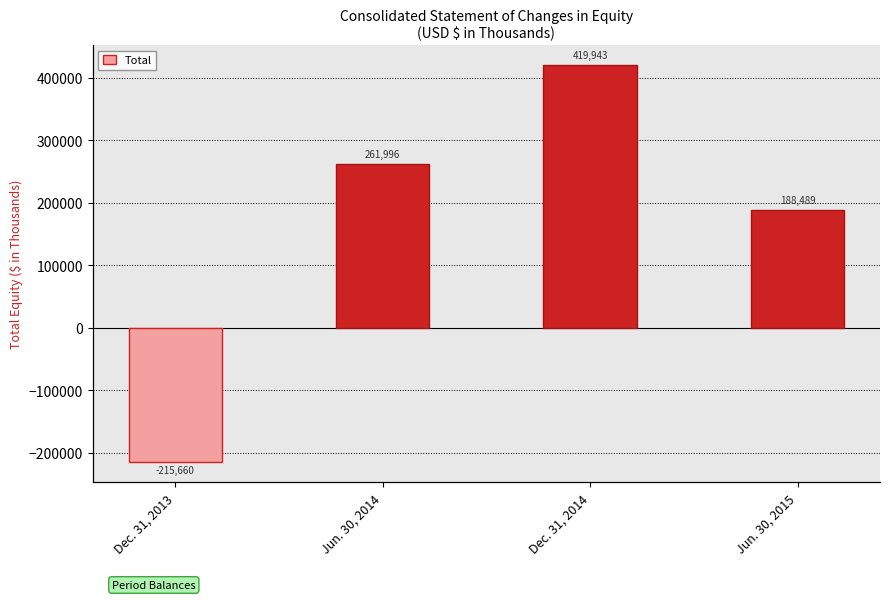

What position from the left is Dec. 31, 2013?

1